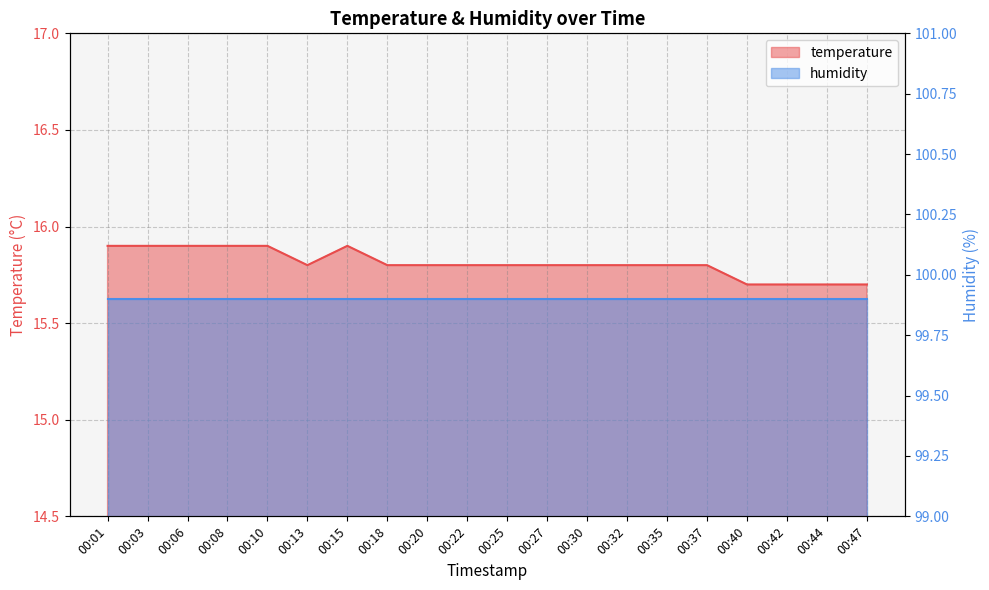

At which category does the data reach its first local valley?

00:13